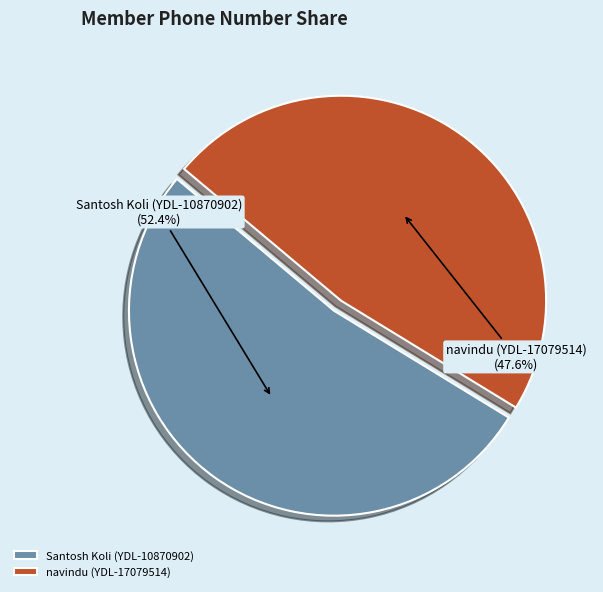

Count the number of slices in the pie.

2